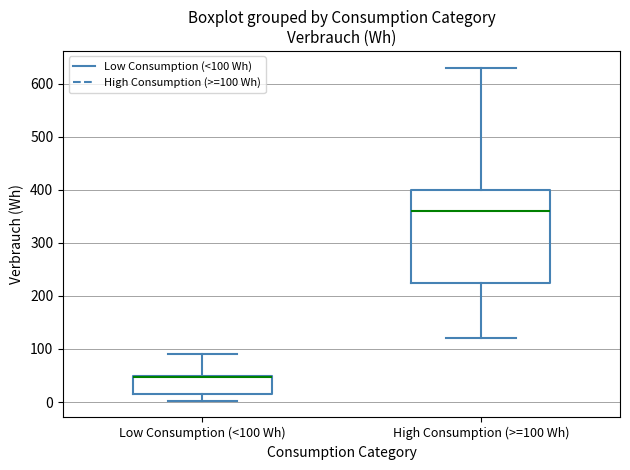

Comparing the boxes themselves (not the whiskers), which one is the tallest?

High Consumption (>=100 Wh)